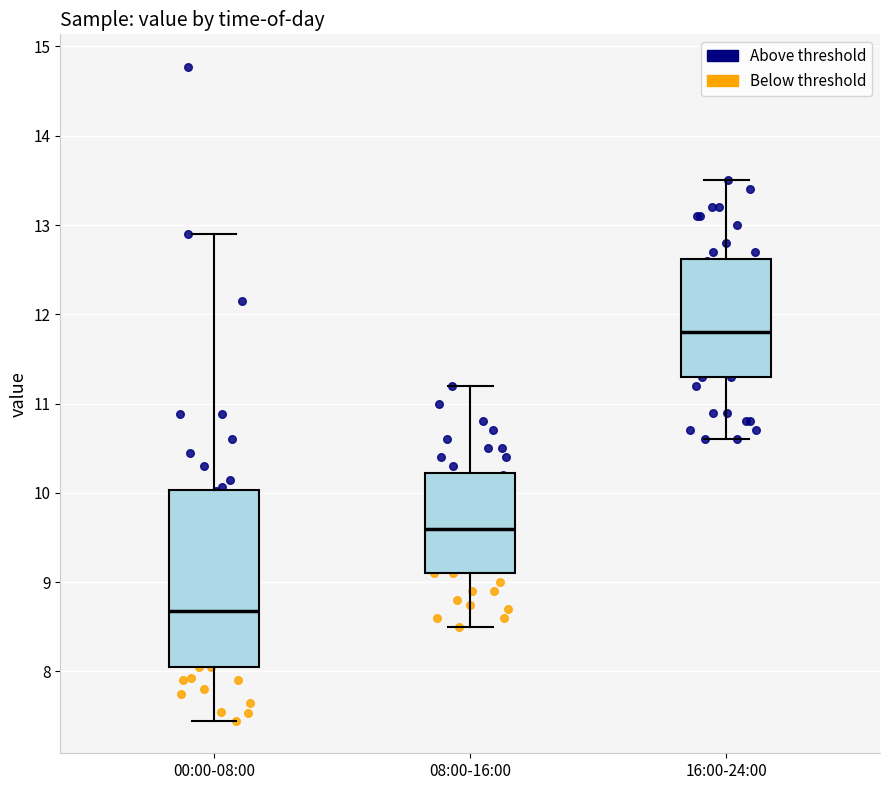

Reading left to right, read every box against the y-axis: the position of its median line, the range the box covers, and the ends of its whiskers. The values are not printed on the chart, so give them approximately, as read against the axis.

00:00-08:00: median 8.7, box 8.1 to 10.0, whiskers 7.5 to 12.9
08:00-16:00: median 9.6, box 9.1 to 10.2, whiskers 8.5 to 11.2
16:00-24:00: median 11.8, box 11.3 to 12.6, whiskers 10.6 to 13.5